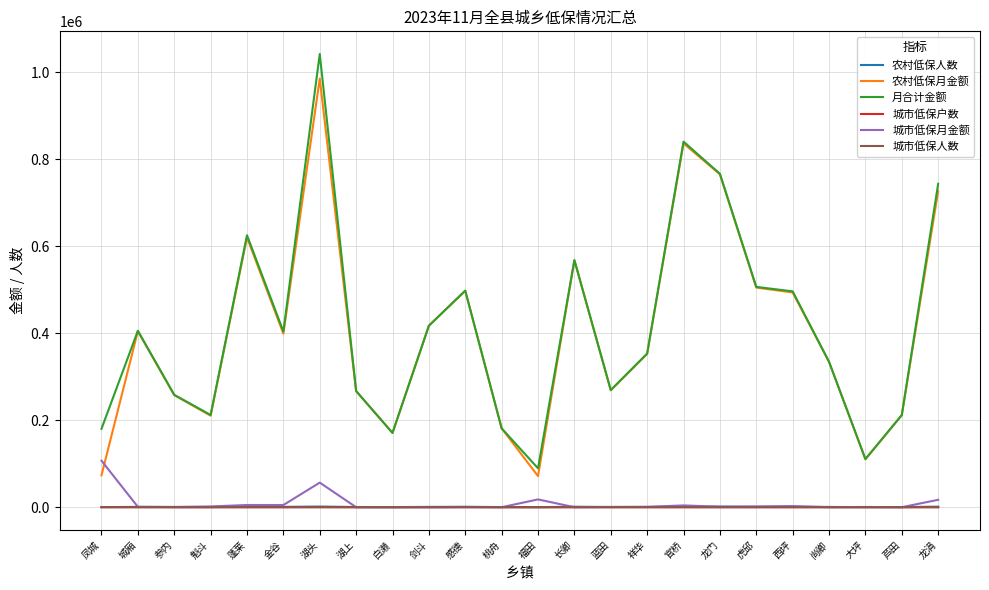

What is the difference between the highest and lowest values at 蓝田?

269194